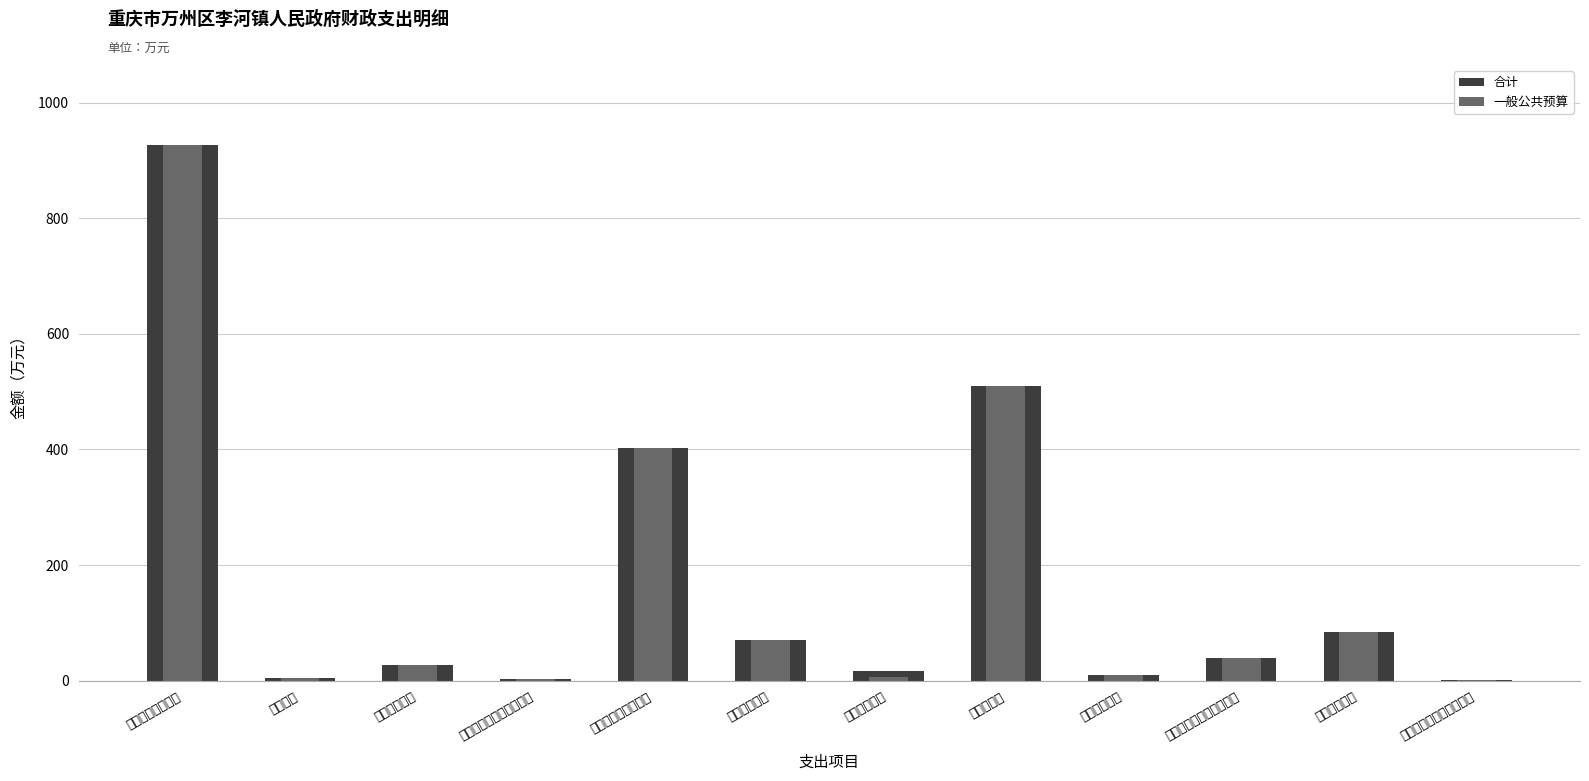

Is the value of 合计 at 资源勘探工业信息等支出 greater than the value of 一般公共预算 at 农林水支出?

No